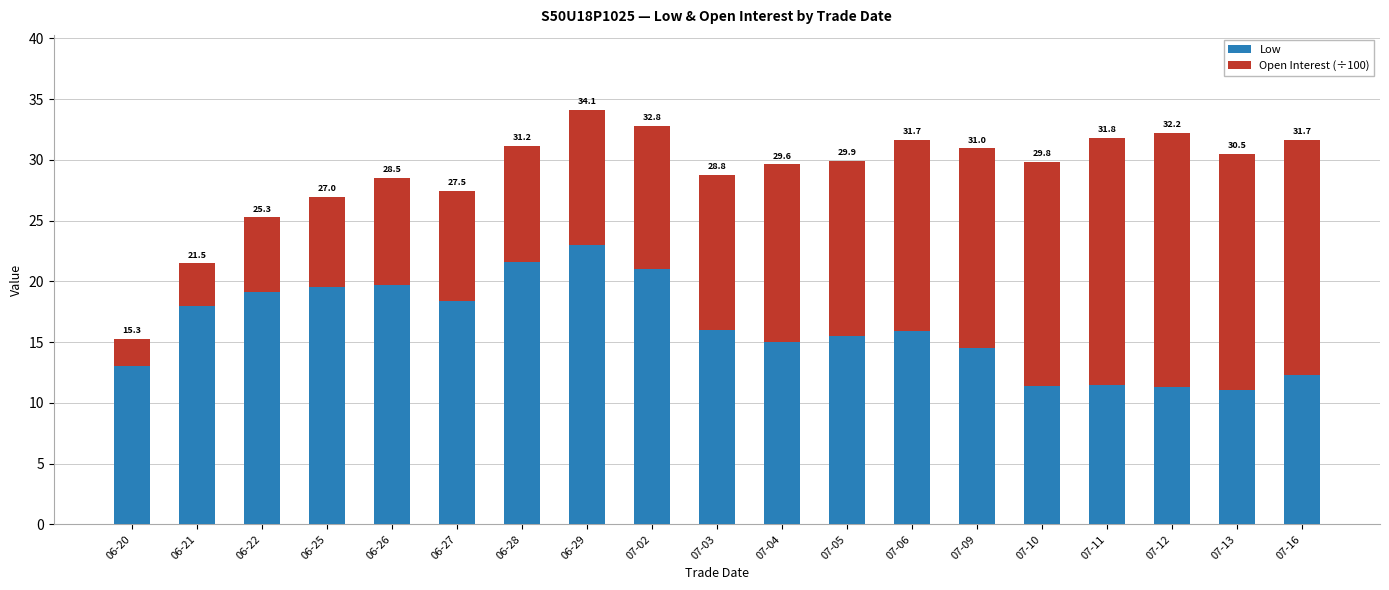

Does the chart contain stacked bars?

Yes